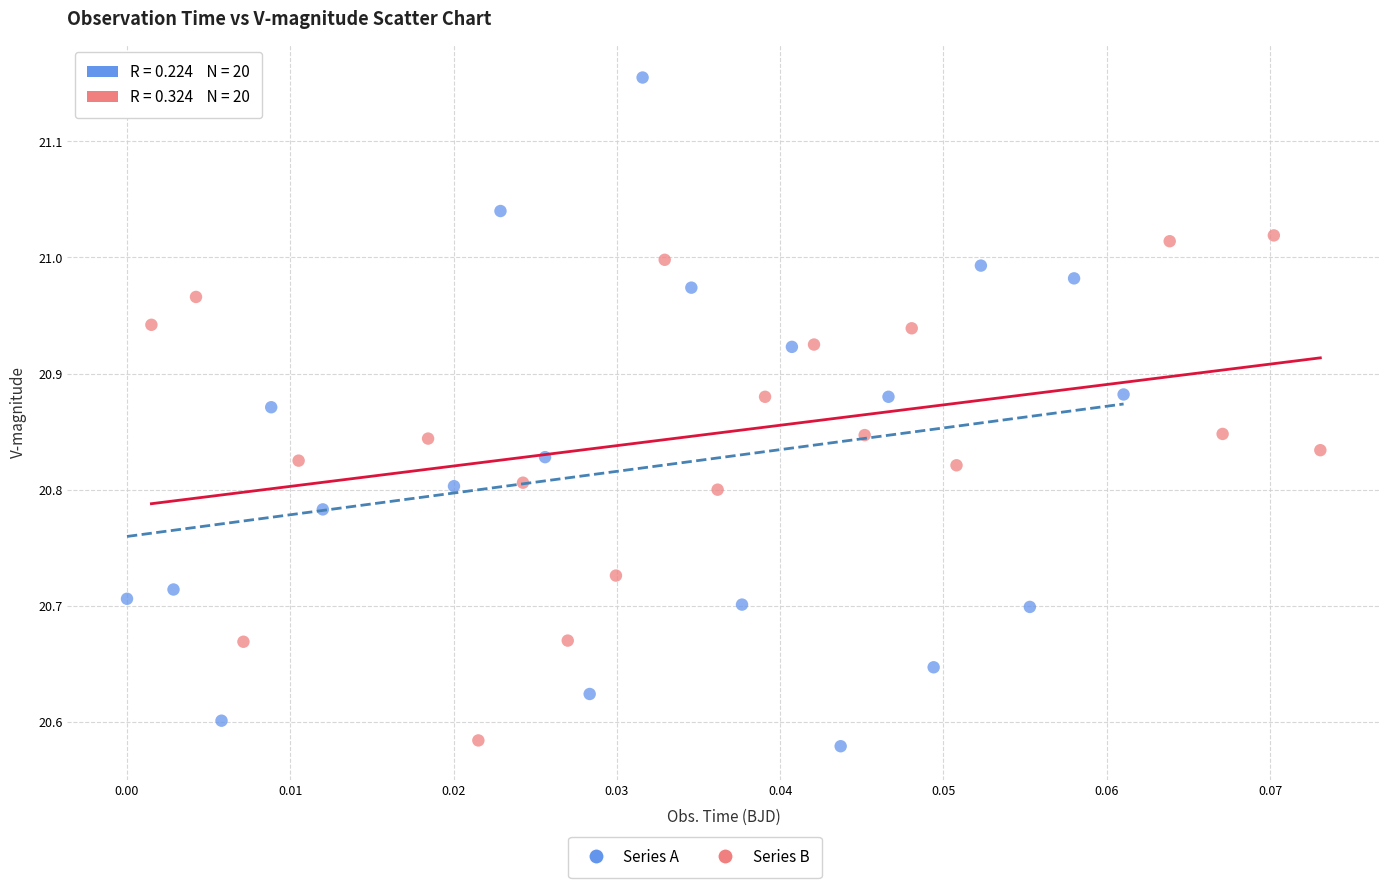

Which series reaches the maximum Y coordinate?

Series A